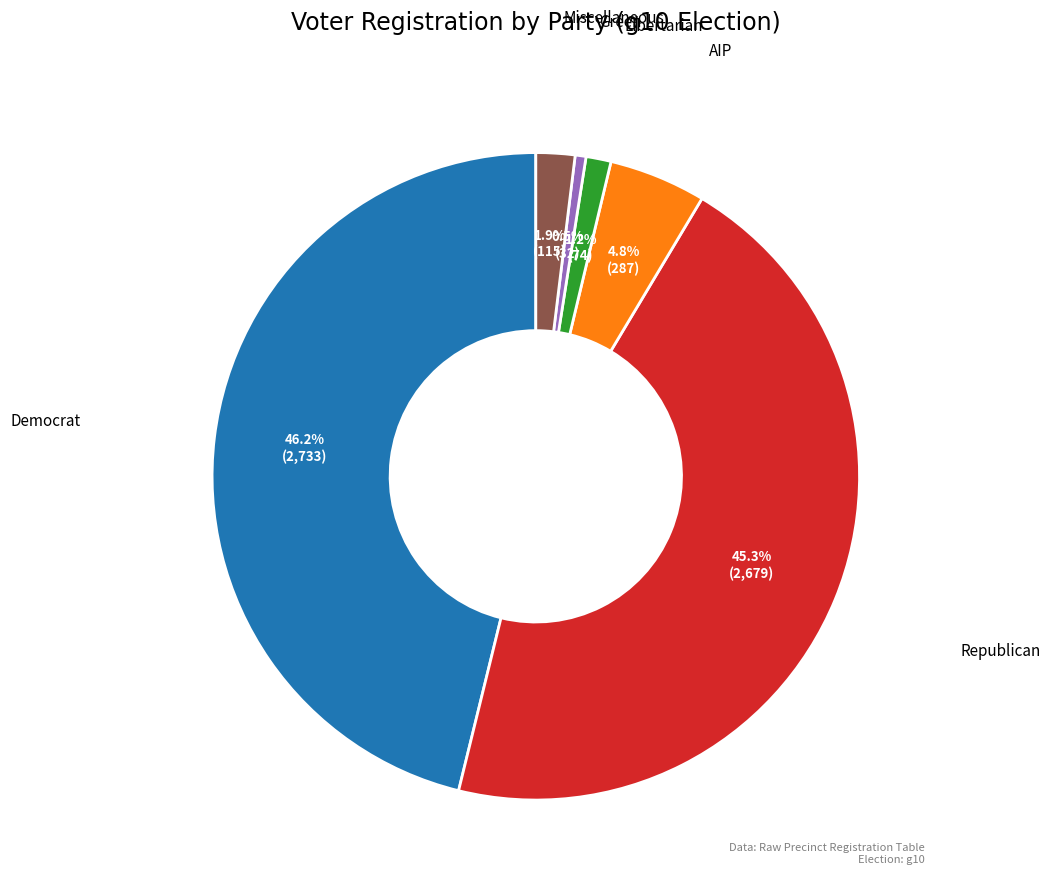

Is there any slice that represents more than half of the pie?

No